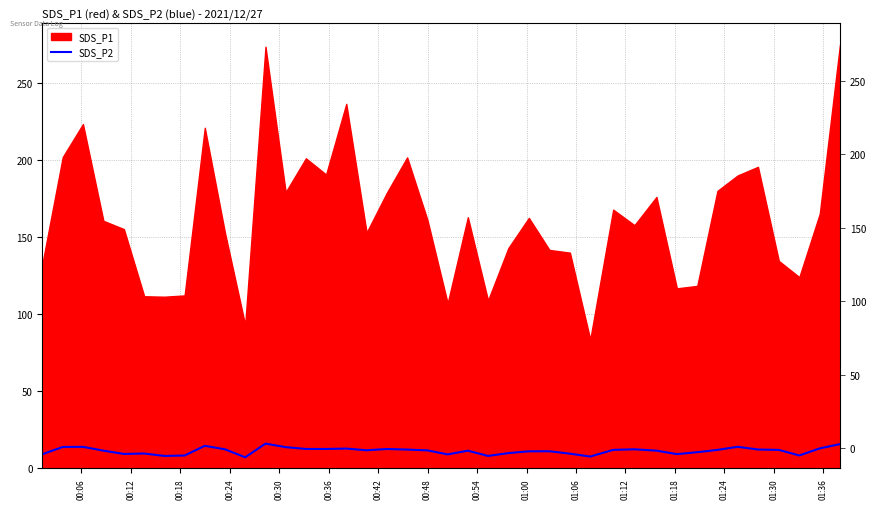

How many lines are shown in the chart?

1